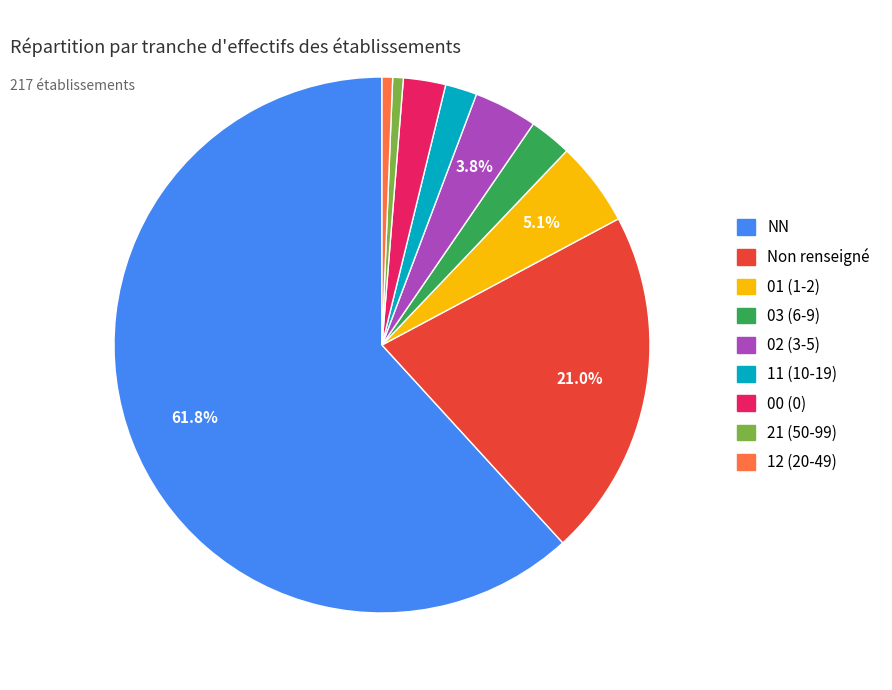

Is there a majority slice in this chart?

Yes